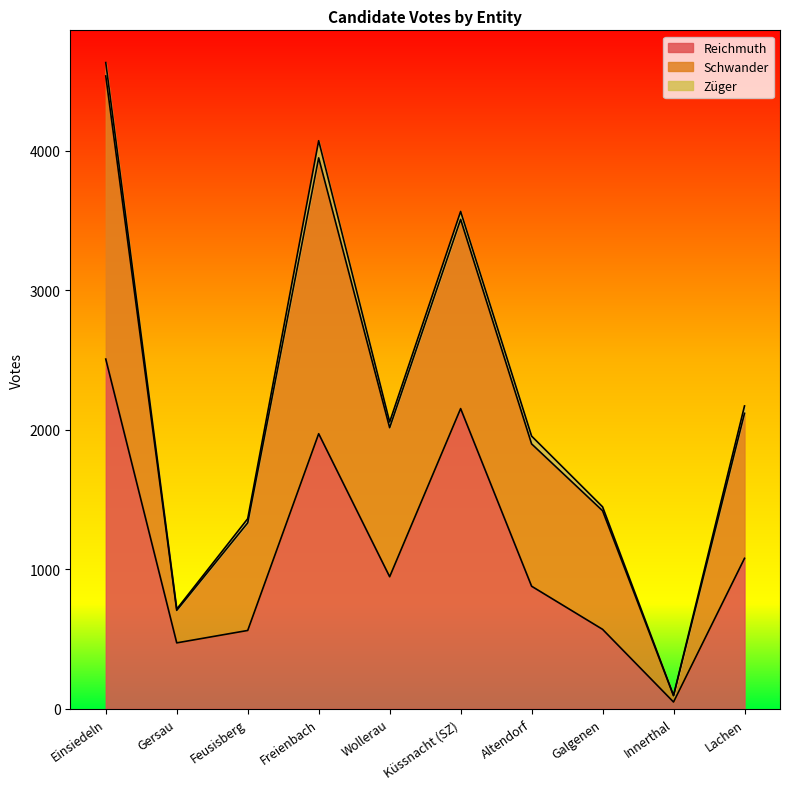

Reading right to left, list all the values displayed in this chart.

Reichmuth: 1079	49	570	879	2152	947	1972	562	473	2507
Schwander: 1039	45	850	1020	1356	1068	1977	771	233	2029
Züger: 53	3	28	56	57	41	123	30	9	96